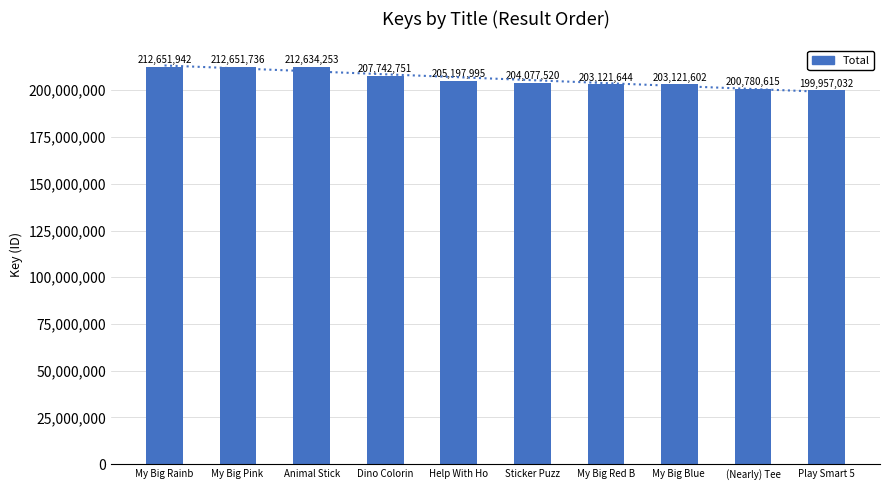

Which has a higher value, Dino Colorin or My Big Rainb?

My Big Rainb